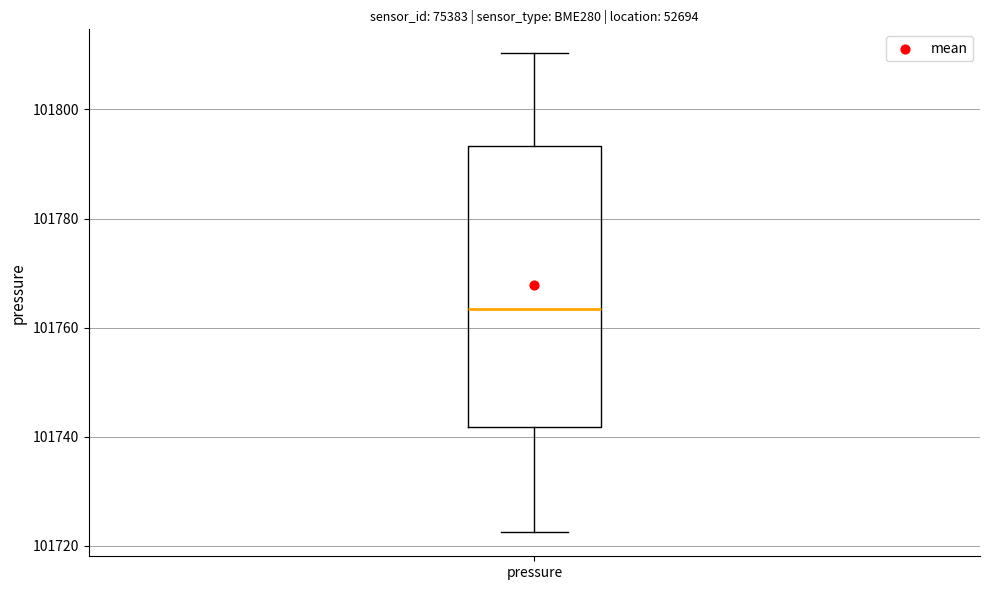

Read this box plot against the y-axis: the position of the median line, the range covered by the box, and the ends of both whiskers. The values are not printed on the chart, so give them approximately, as read against the axis.

median 101764, box 101742 to 101794, whiskers 101722 to 101810